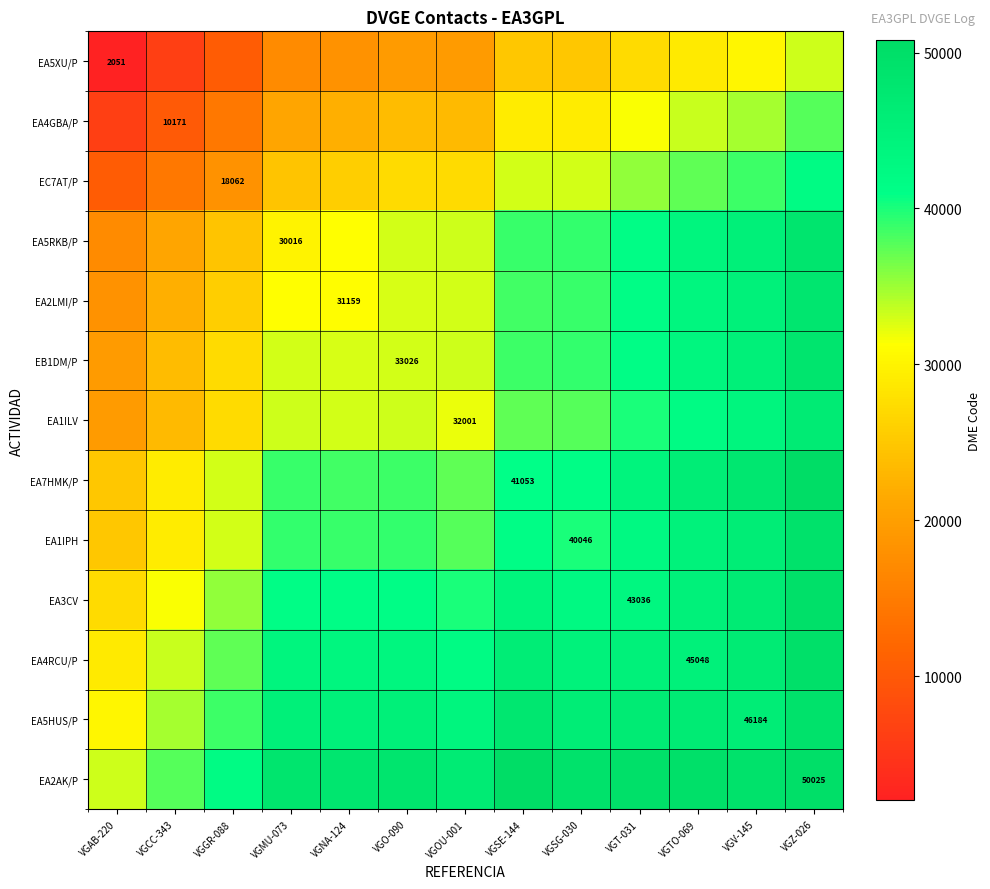

Is the value of EA7HMK/P at VGSE-144 greater than the value of EB1DM/P at VGO-090?

Yes